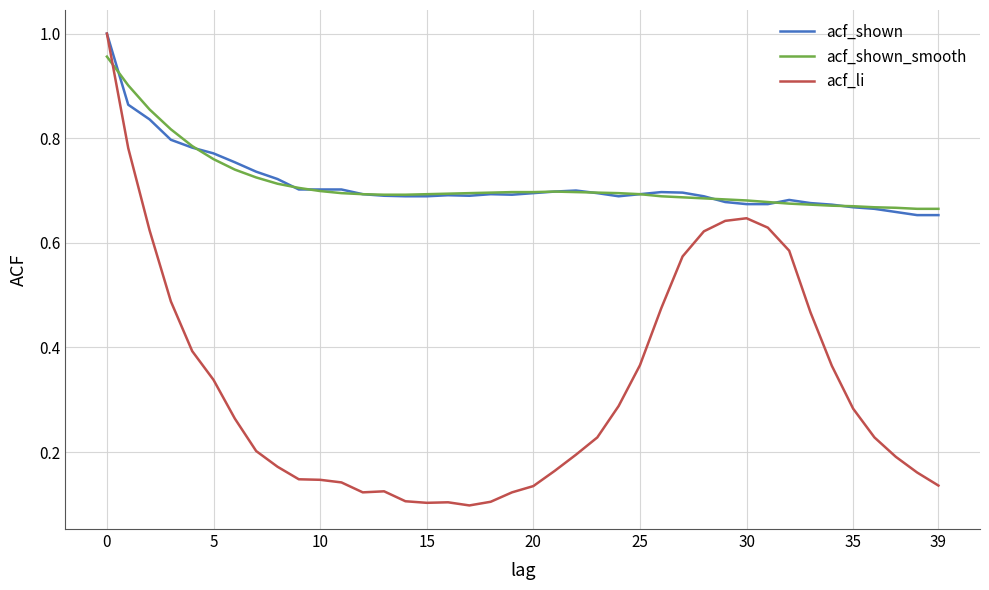

Which series has the widest spread of values?

acf_li